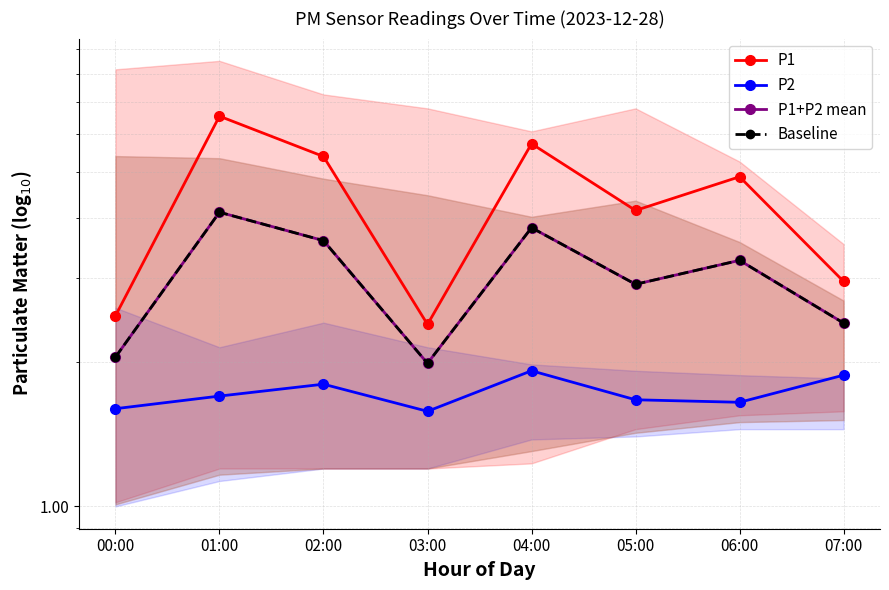

True or false: P1+P2 mean and P1 intersect in this chart.

False